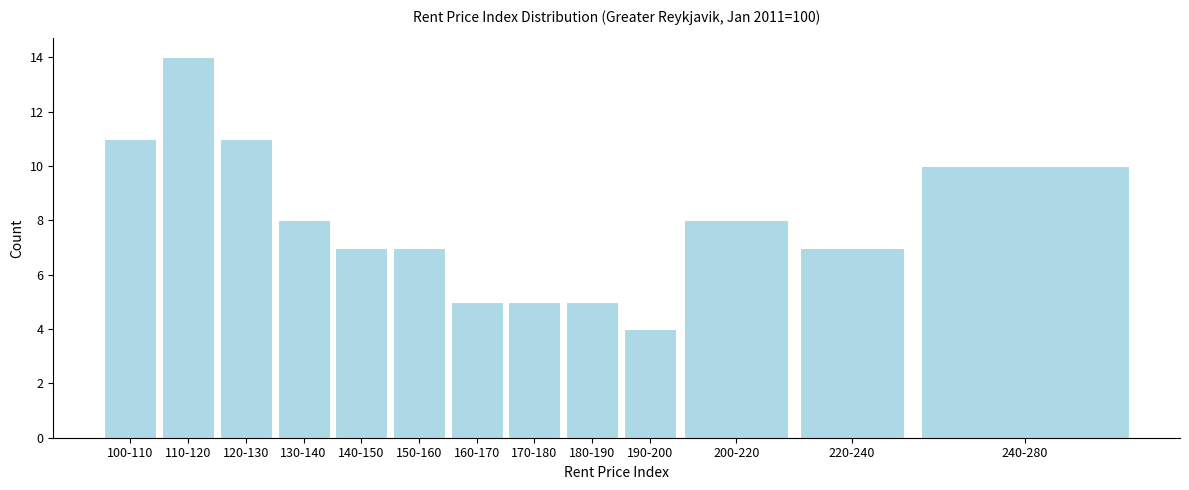

Reading left to right, extract all data points from this chart.

100-110=11	110-120=14	120-130=11	130-140=8	140-150=7	150-160=7	160-170=5	170-180=5	180-190=5	190-200=4	200-220=8	220-240=7	240-280=10